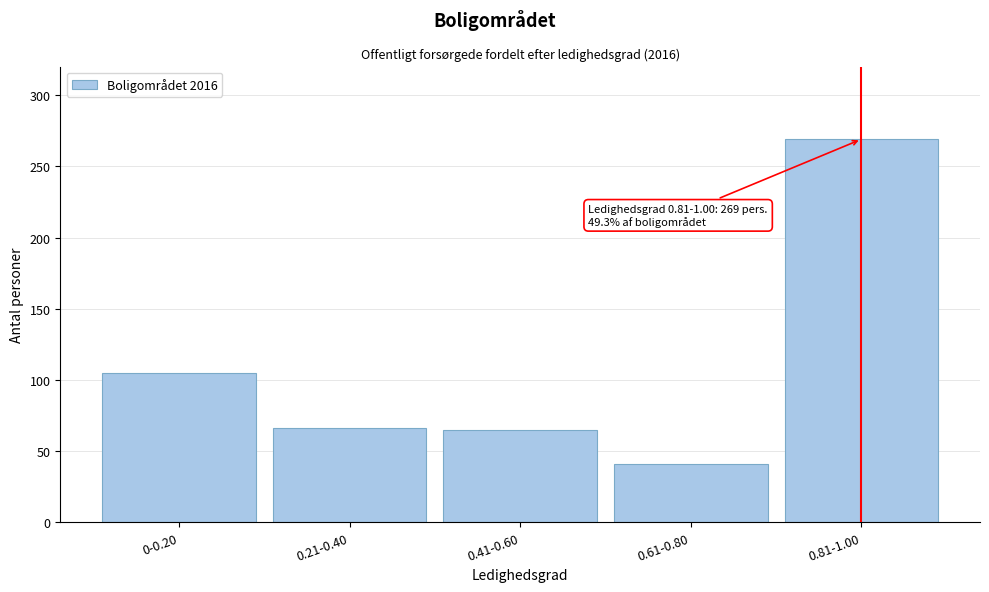

What is the greatest value displayed?

269